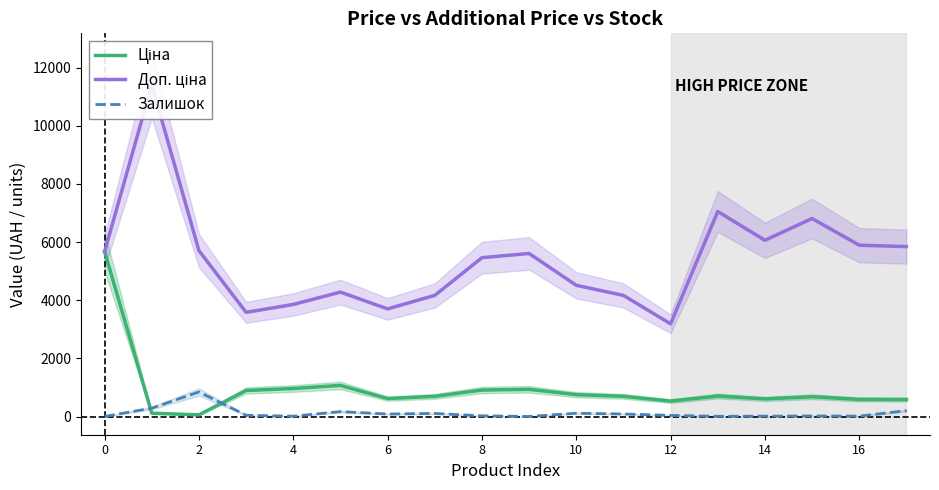

True or false: Ціна and Доп. ціна intersect in this chart.

False